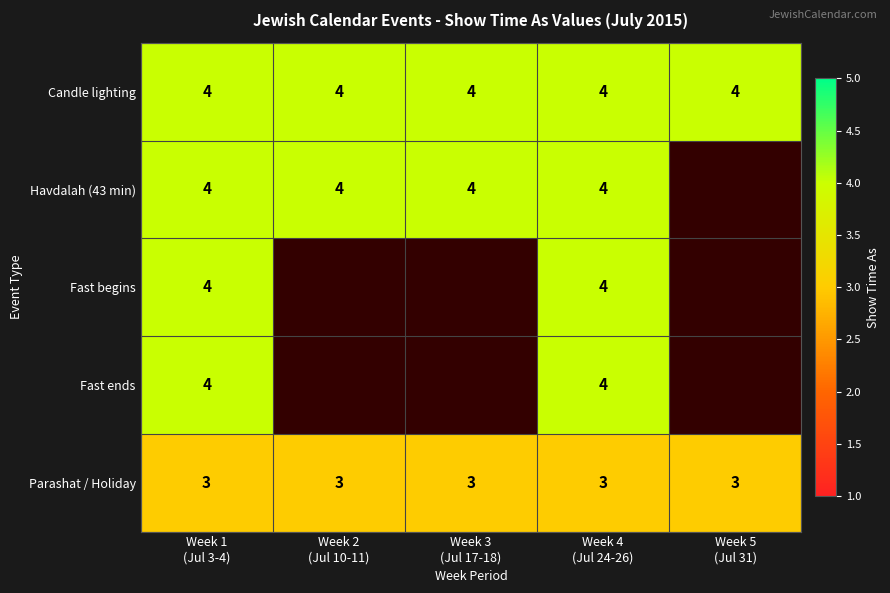

What is the minimum value for Parashat / Holiday?

3